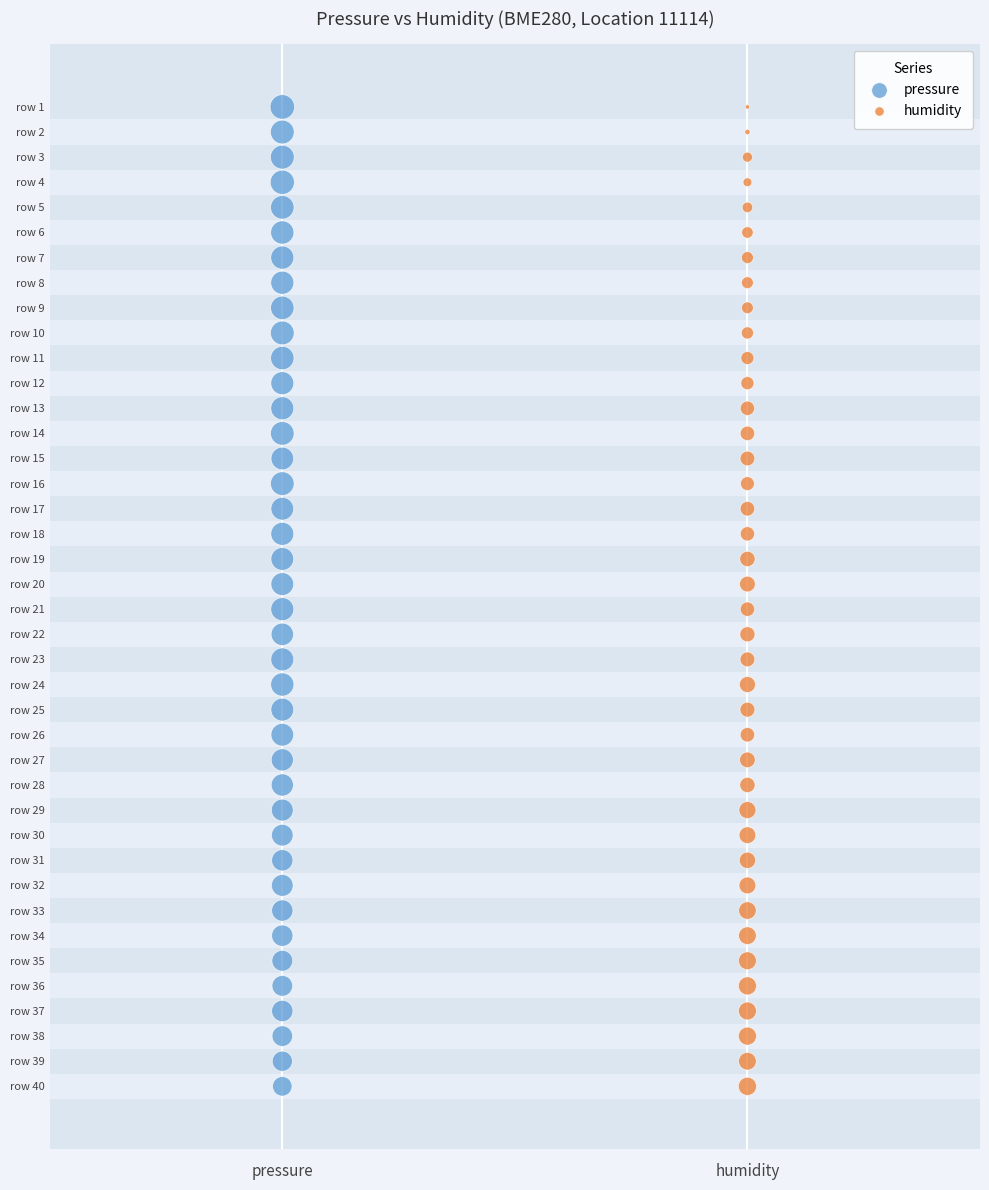

What are all the series names shown in the legend?

pressure, humidity